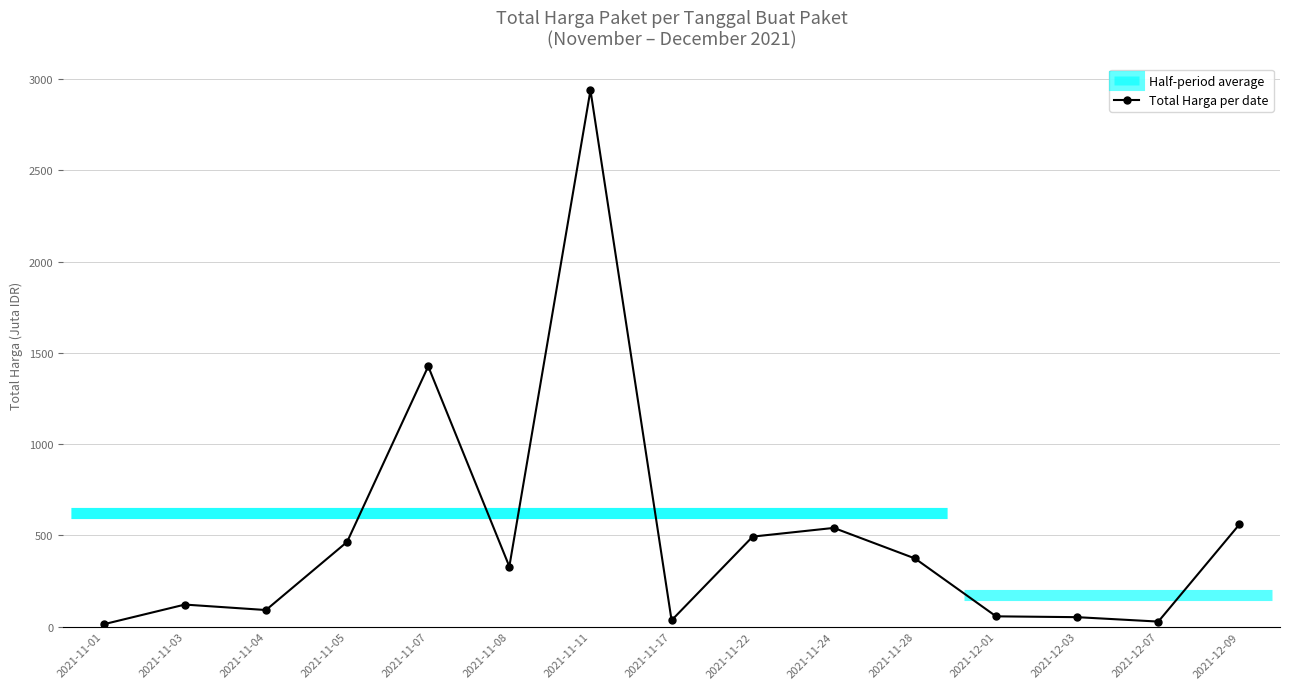

Reading right to left, extract all data points from this chart.

2021-12-09=560.0	2021-12-07=27.4	2021-12-03=51.6	2021-12-01=56.2	2021-11-28=373.4	2021-11-24=540.6	2021-11-22=493.0	2021-11-17=34.3	2021-11-11=2939.0	2021-11-08=329.1	2021-11-07=1425.9	2021-11-05=464.0	2021-11-04=90.7	2021-11-03=120.6	2021-11-01=12.8